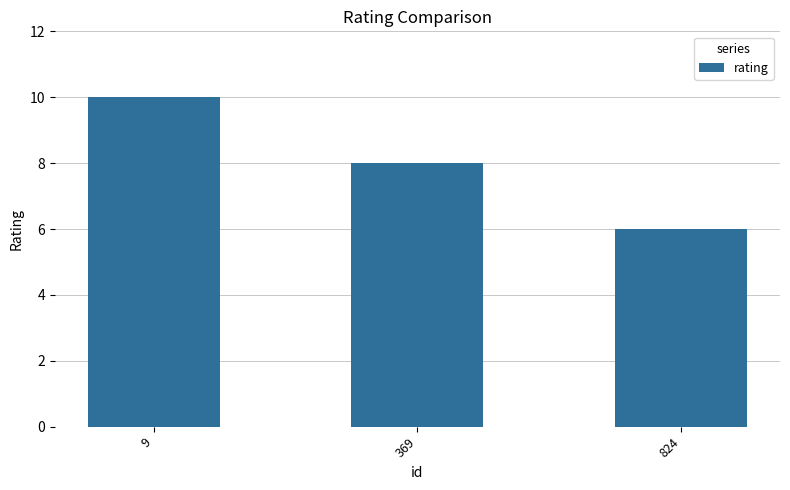

What is the minimum value shown in the chart?

6